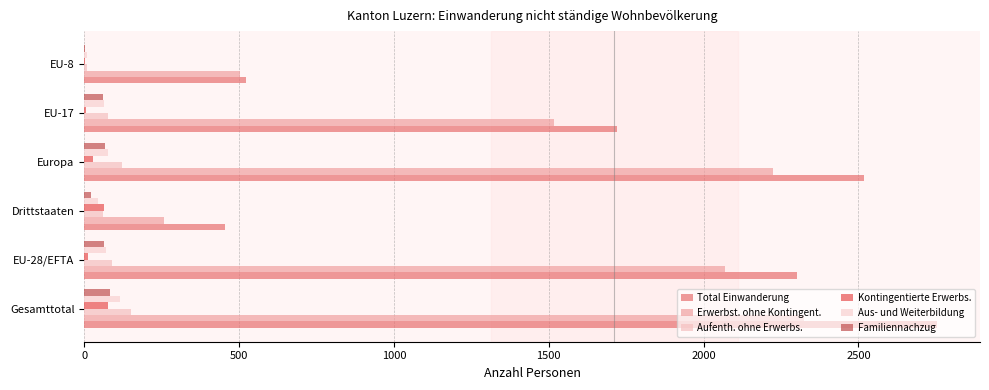

At which label is Total Einwanderung closest to 1604?

EU-17